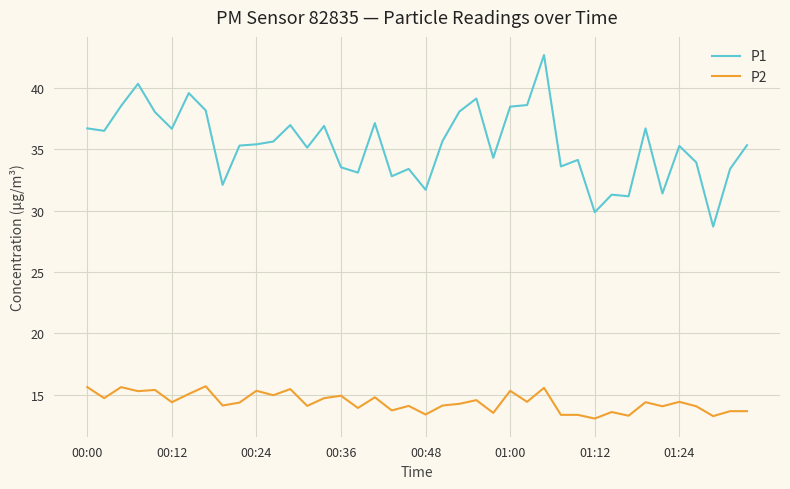

Does the chart display data point markers on the line(s)?

No